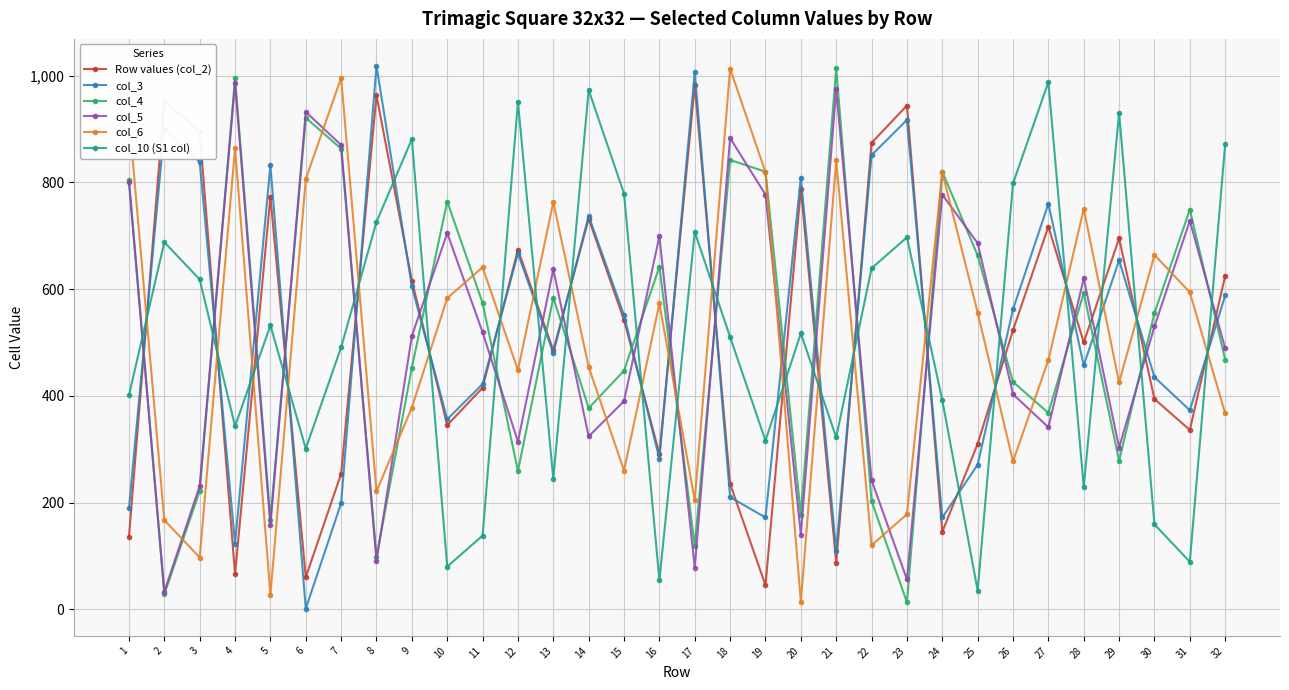

At which category does the chart reach its minimum across all series?

6